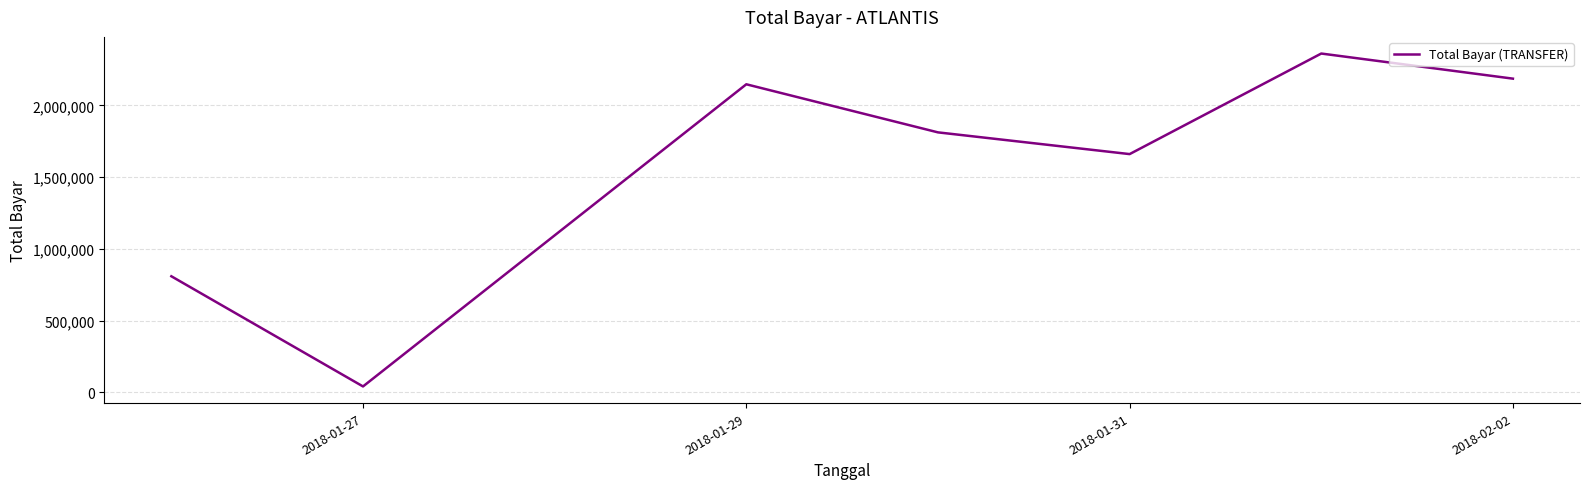

How many interior local peaks (higher than both neighbors) does the data have?

2